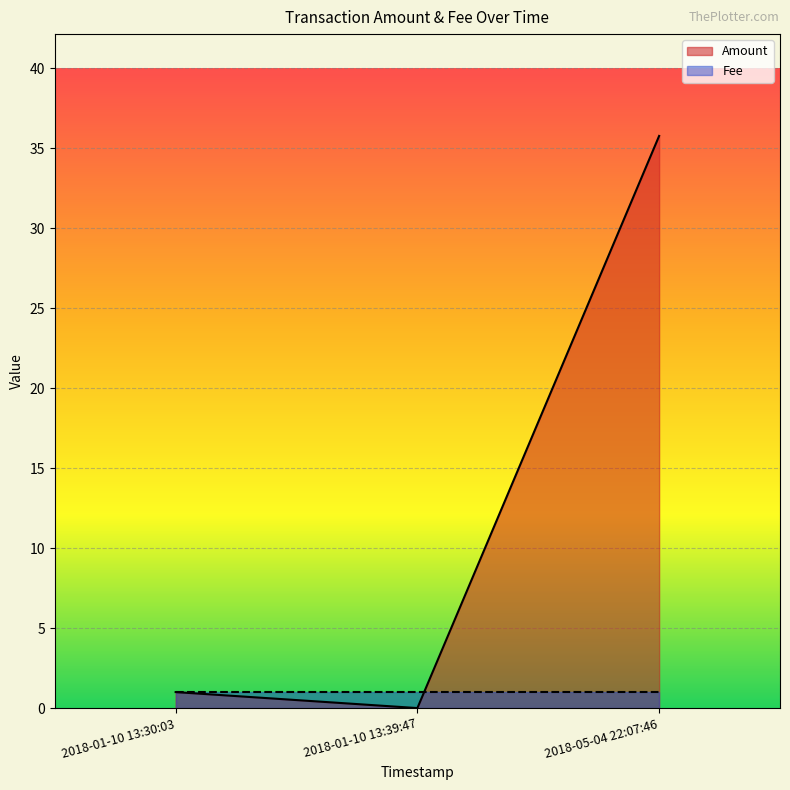

At which label does Amount reach its peak?

2018-05-04 22:07:46